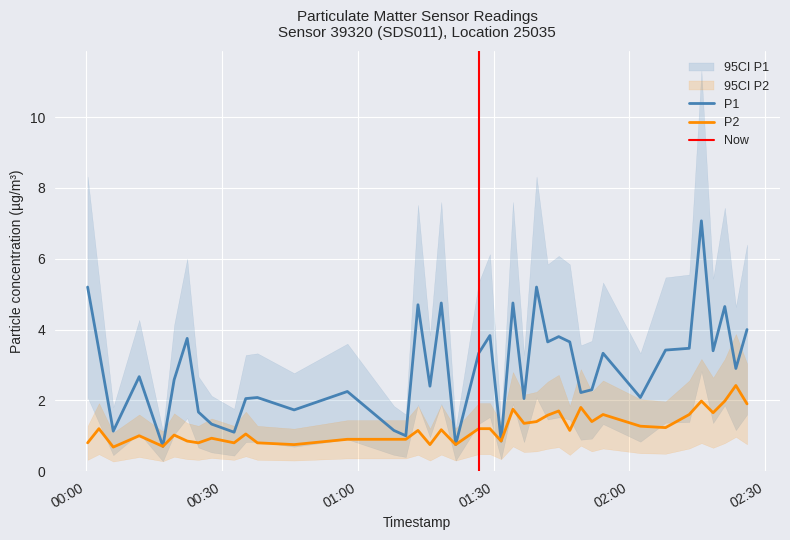

What is the minimum value for P2?

0.7